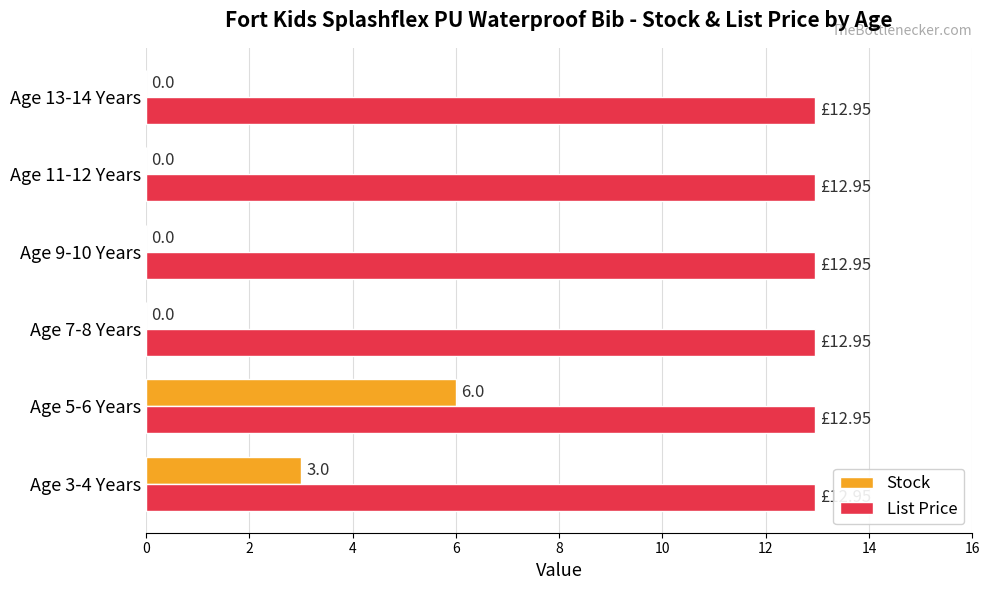

What is the sum of the Stock values at Age 5-6 Years and Age 13-14 Years?

6.0